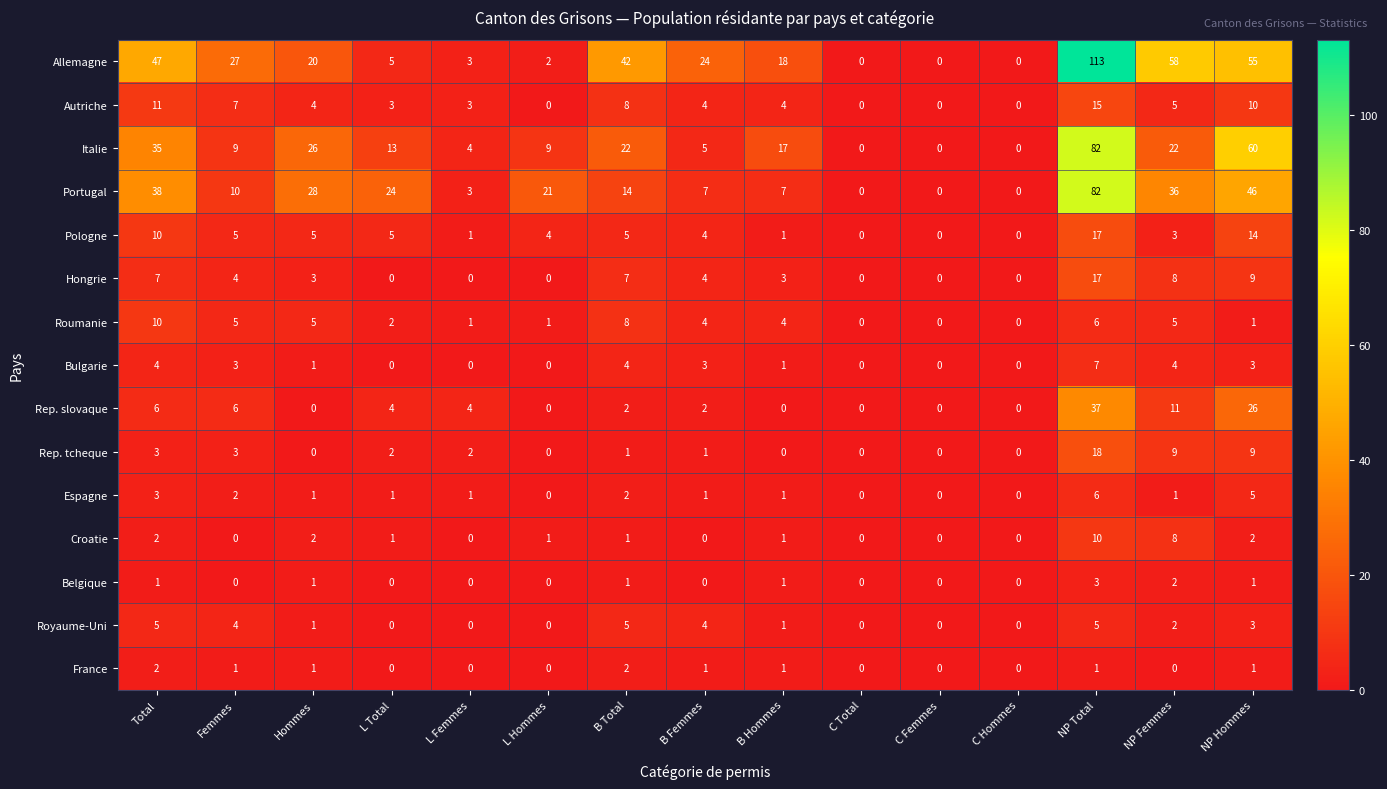

What is the difference between the maximum and second lowest values in the Croatie series?

10